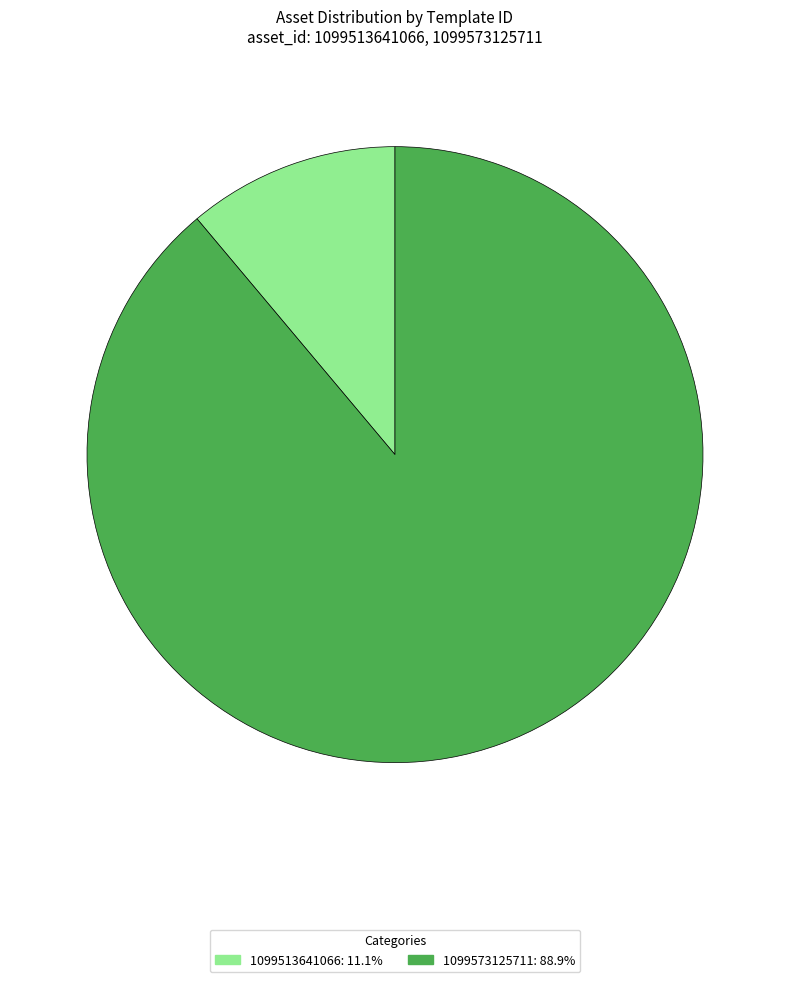

Is the sum of 1099573125711: 88.9% and 1099513641066: 11.1% greater than half?

Yes